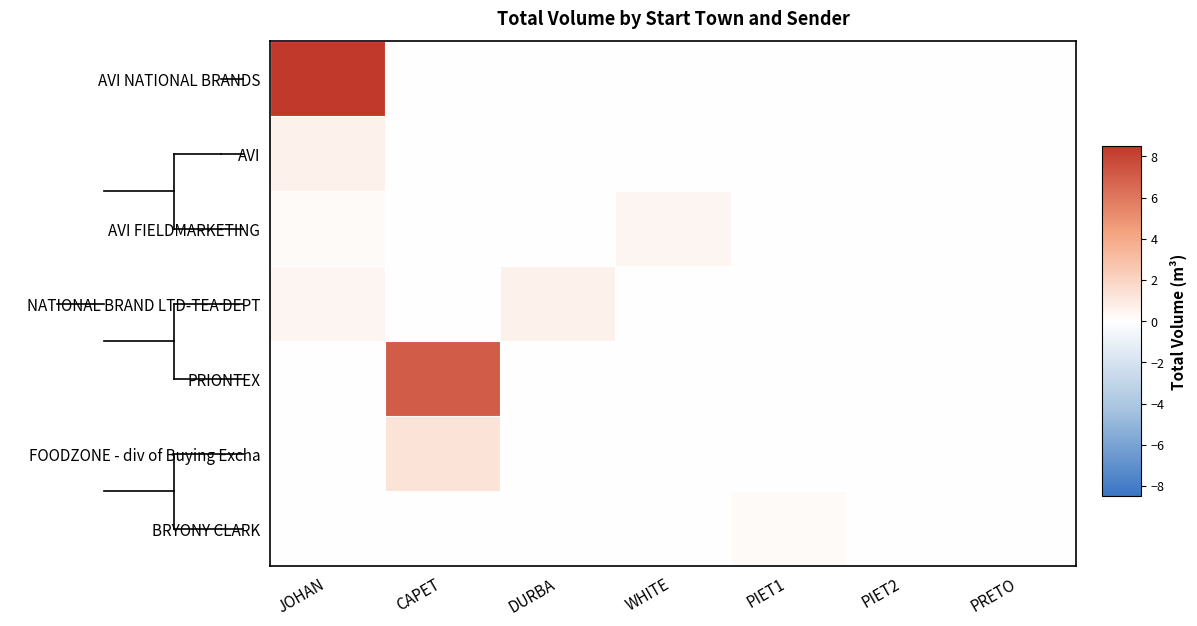

Which series has the largest total across all categories?

AVI NATIONAL BRANDS